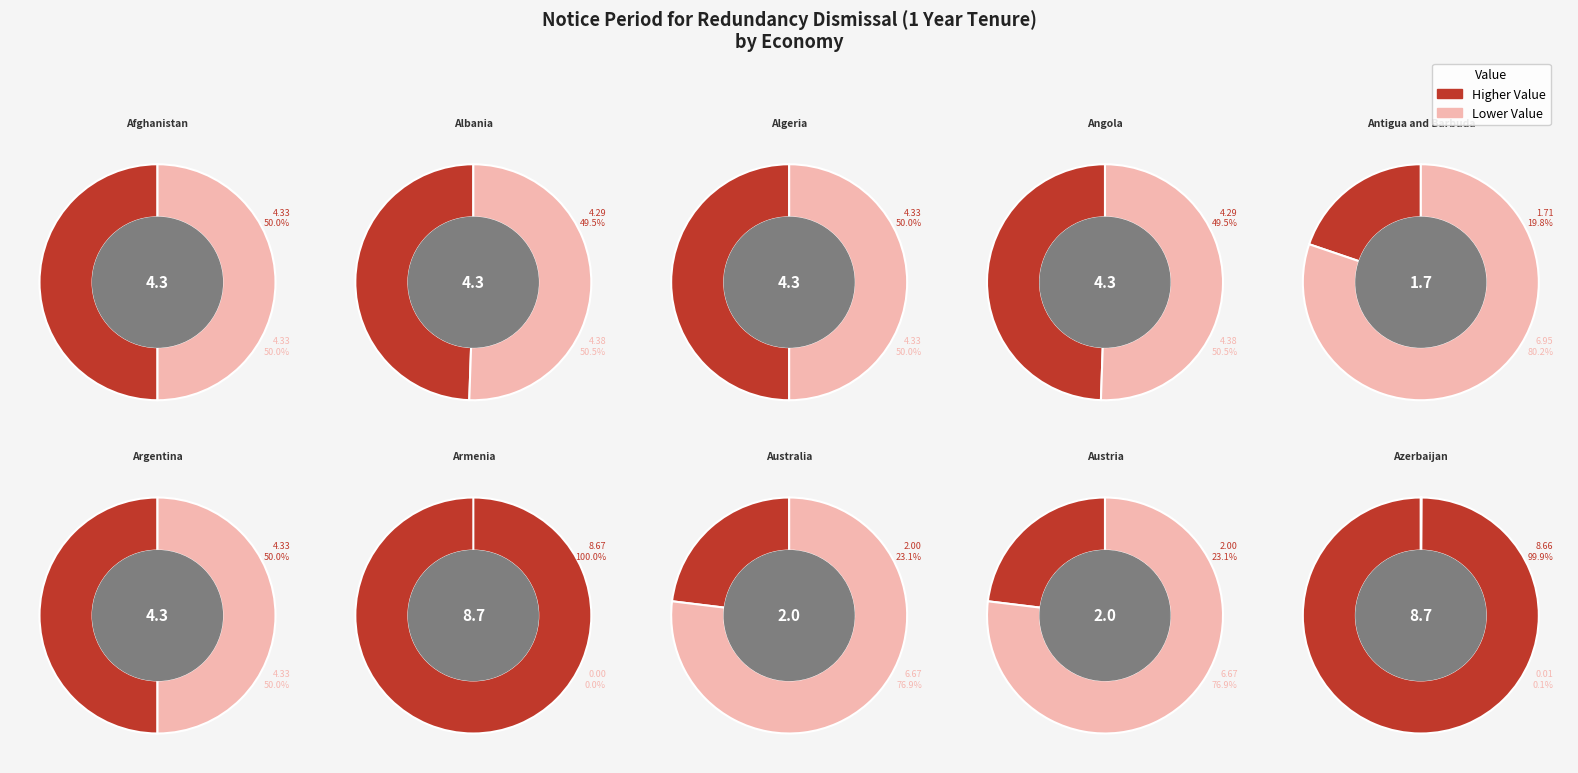

What is the change in value from Antigua and Barbuda to Austria?

+0.3